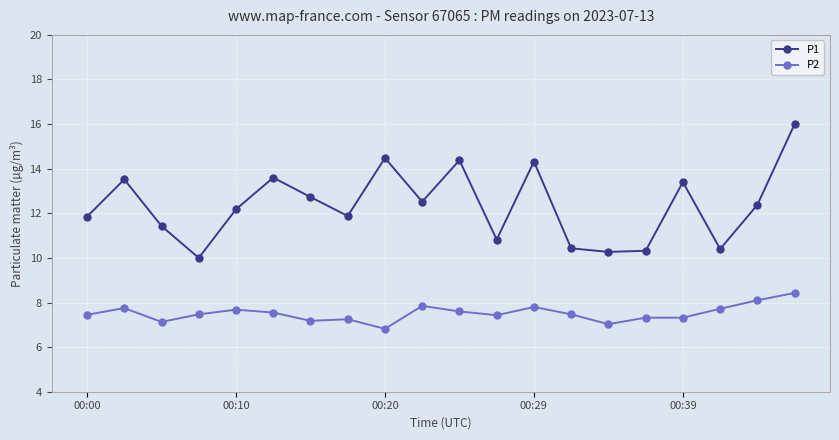

What is the value of the P1 point at the 20th from the left?

16.0